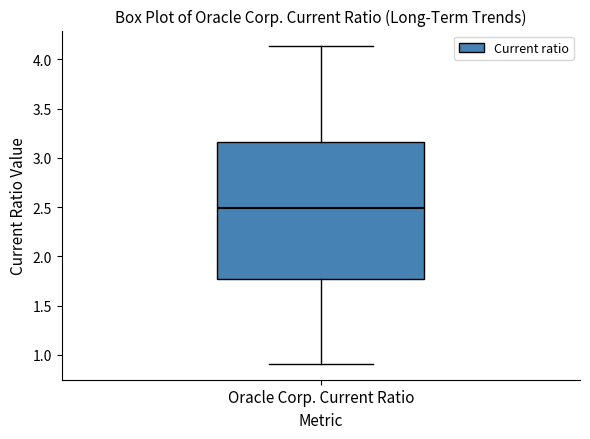

Read this box plot against the y-axis: the position of the median line, the range covered by the box, and the ends of both whiskers. The values are not printed on the chart, so give them approximately, as read against the axis.

median 2.50, box 1.75 to 3.15, whiskers 0.90 to 4.15